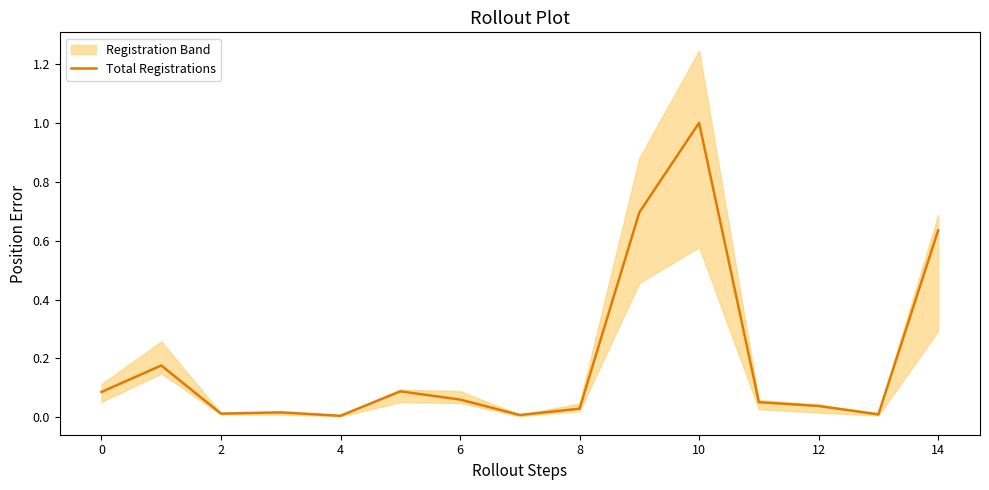

Which label corresponds to the largest value in the chart?

10